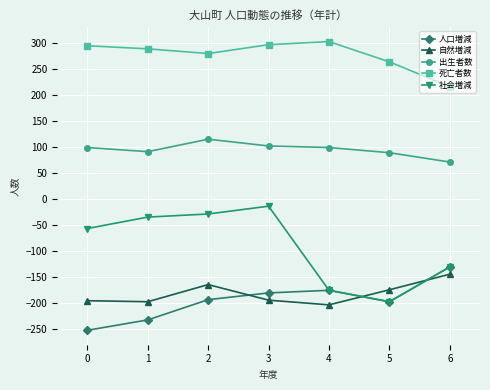

True or false: 死亡者数 and 人口増減 cross at least once.

False